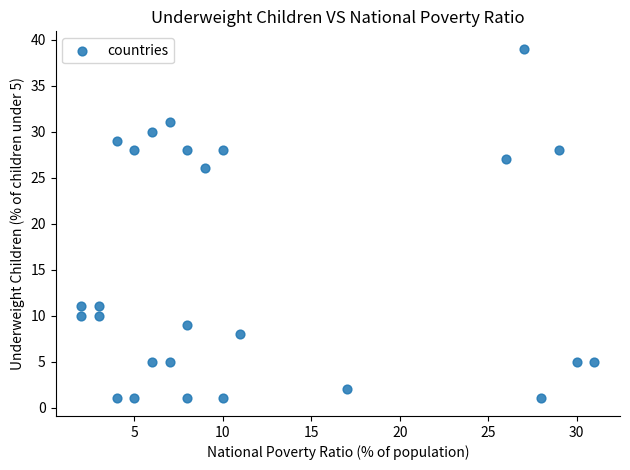

What Y value in the scatter plot is closest to 20?

26